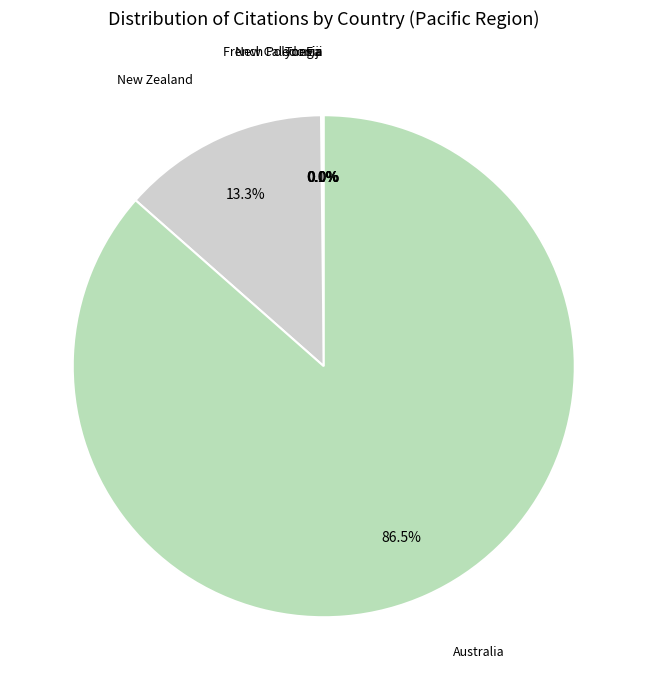

To the nearest percent, what percentage of the pie is New Zealand?

13%